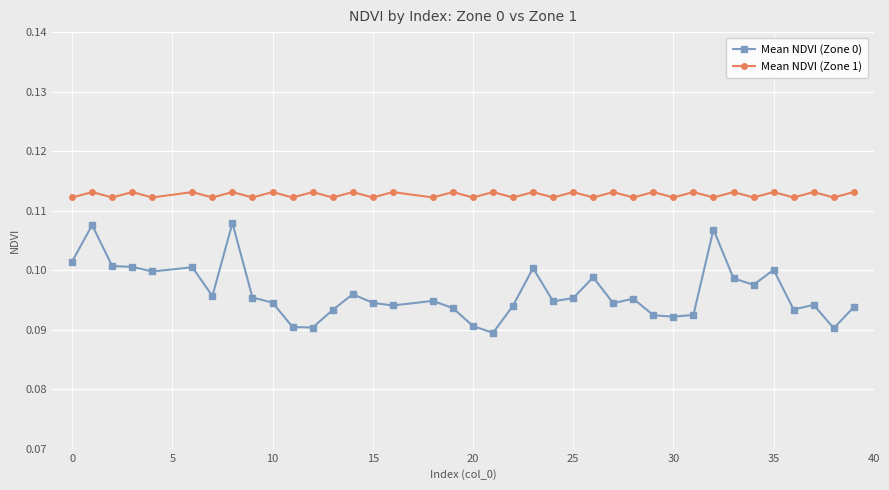

How many Mean NDVI (Zone 0) values are between 0 and 1?

38